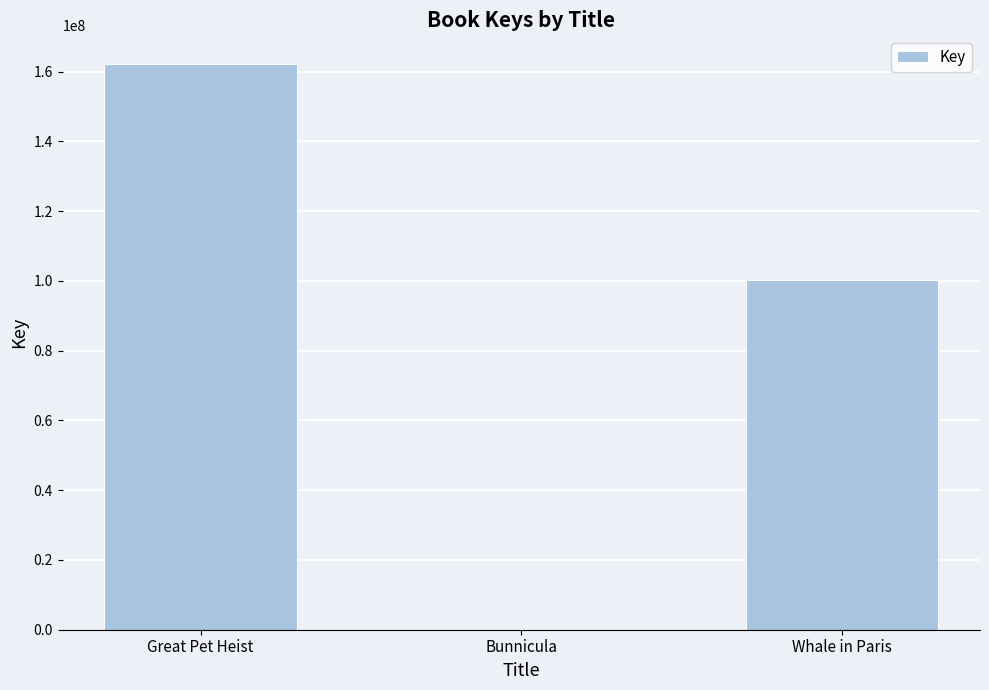

What is the sum of all values?

263012245